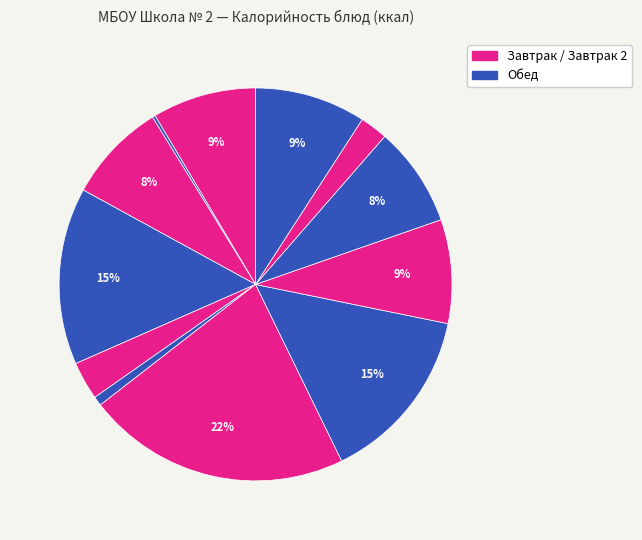

Rank the categories by value from lowest to highest.

компот из ягод, винигрет овощной, хлеб черн., мандарин, хлеб белый, хлеб бел., рожки отварная, вермишель отварная, сок фруктовый разливной, котлета из говяд с кап, цыпленок отварной с маслом, борщ из свежей капусты